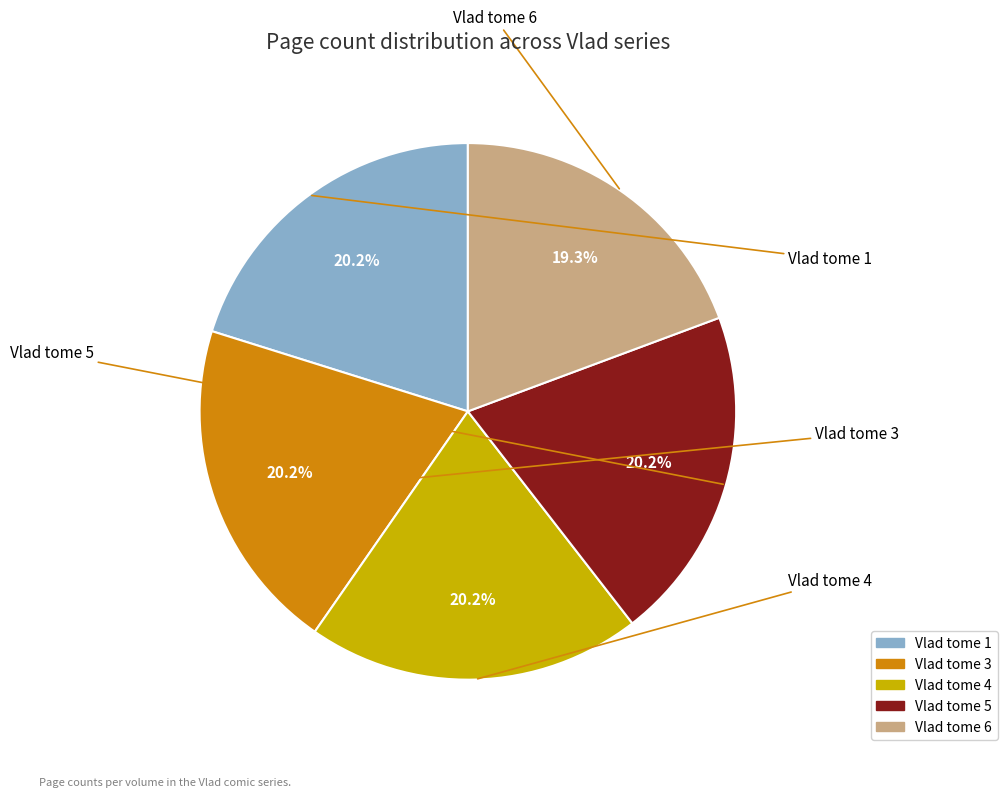

To the nearest percent, what is the difference between the largest and smallest slice percentages?

1%